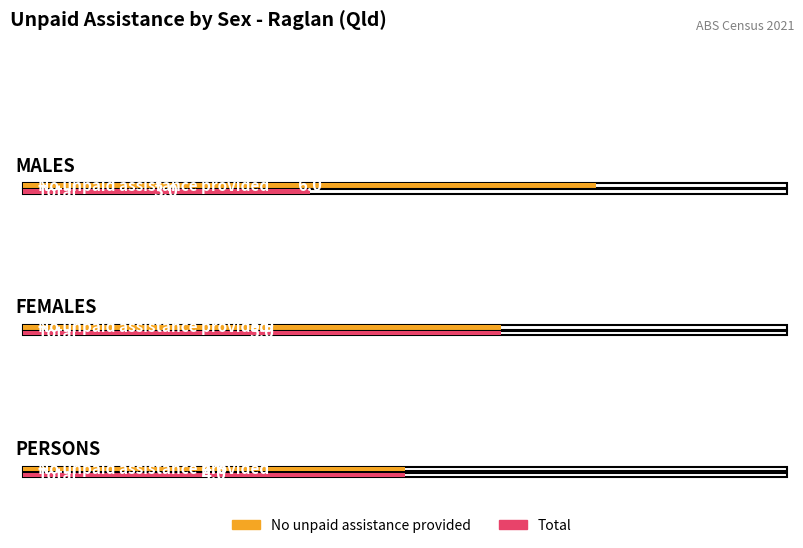

Count the number of categories in the chart.

3